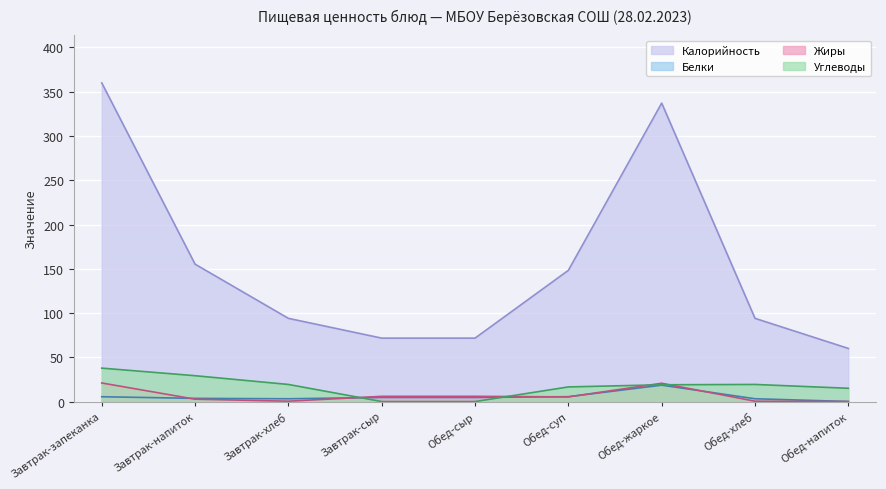

What is the label of the 9th point from the left?

Обед-напиток